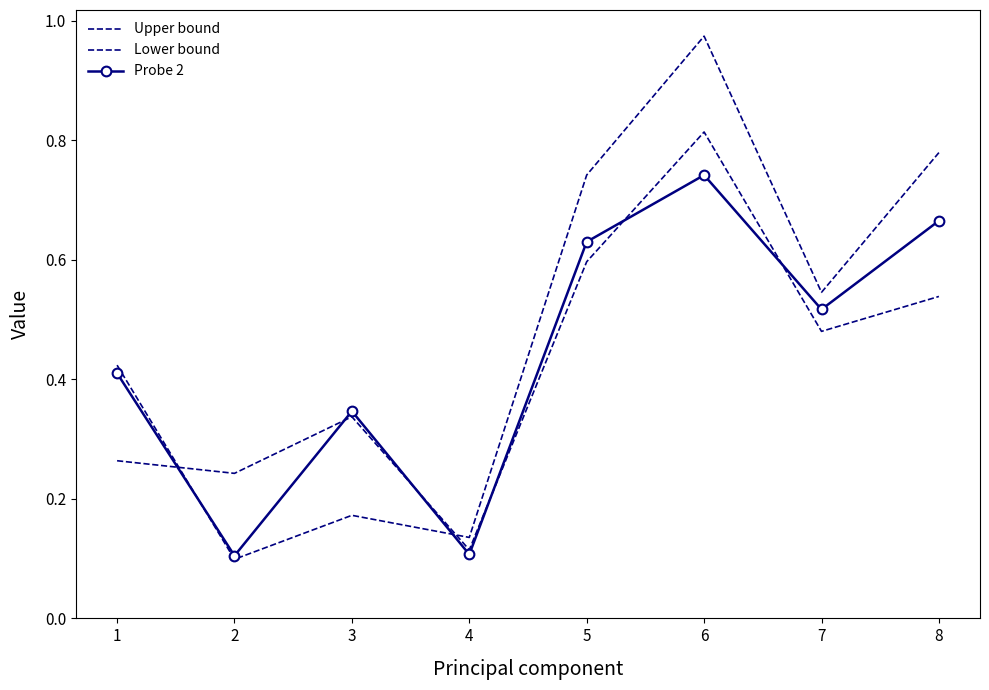

List the series in order of their peak value, lowest first.

Probe 2, Lower bound, Upper bound